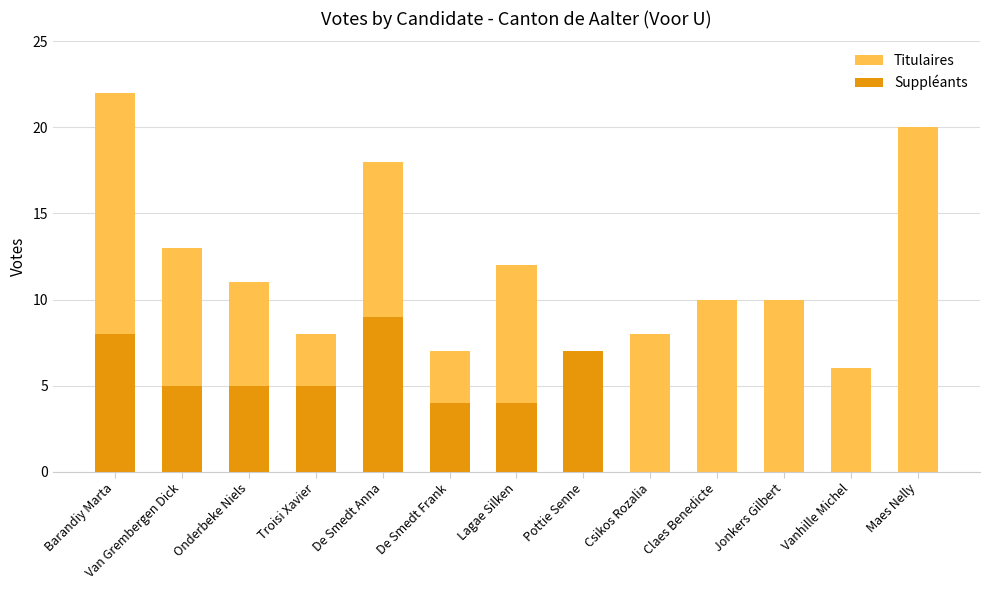

At which category does the chart reach its minimum across all series?

Csikos Rozalia